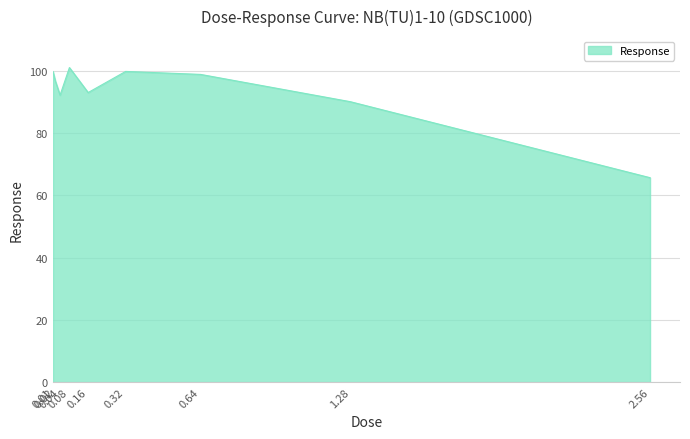

What is the smallest value displayed?

65.7